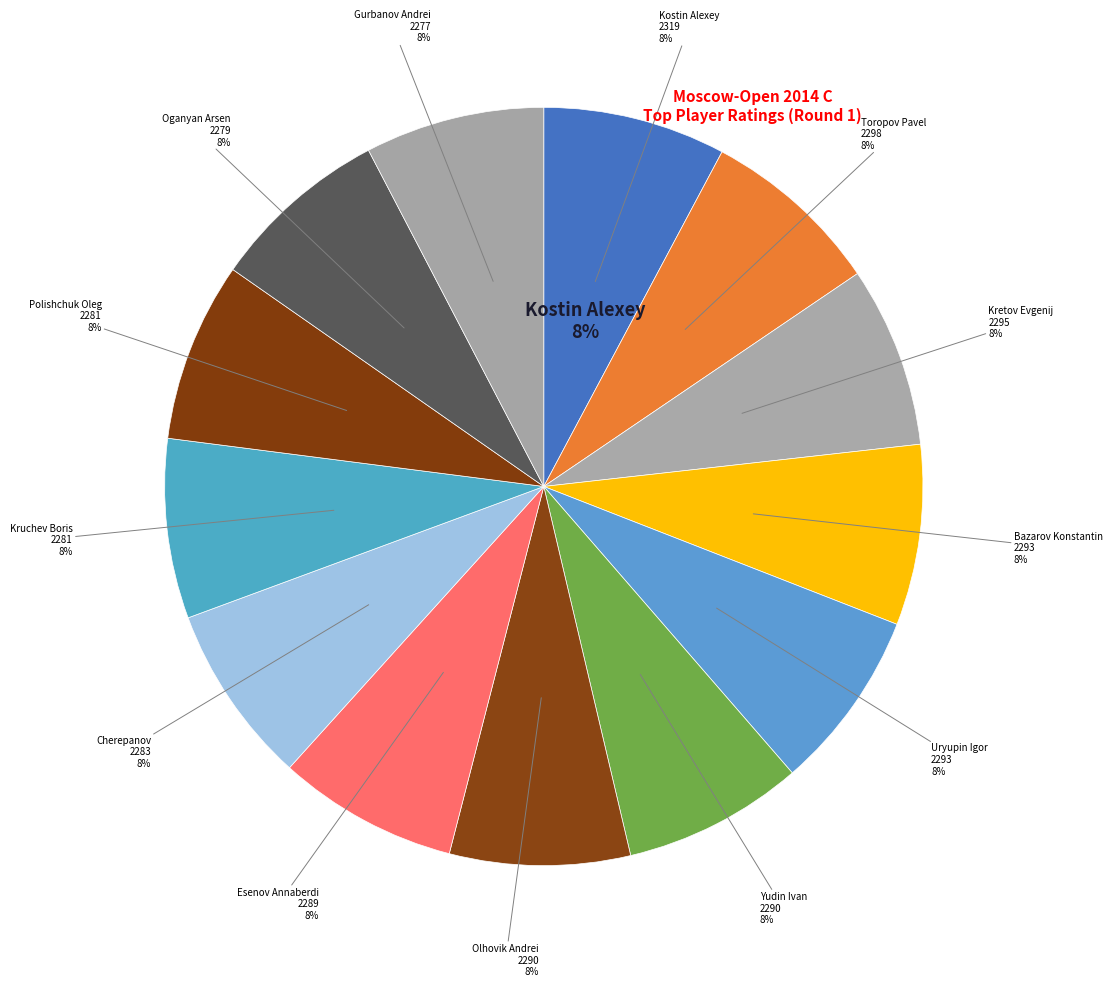

How many slices are in this pie chart?

13